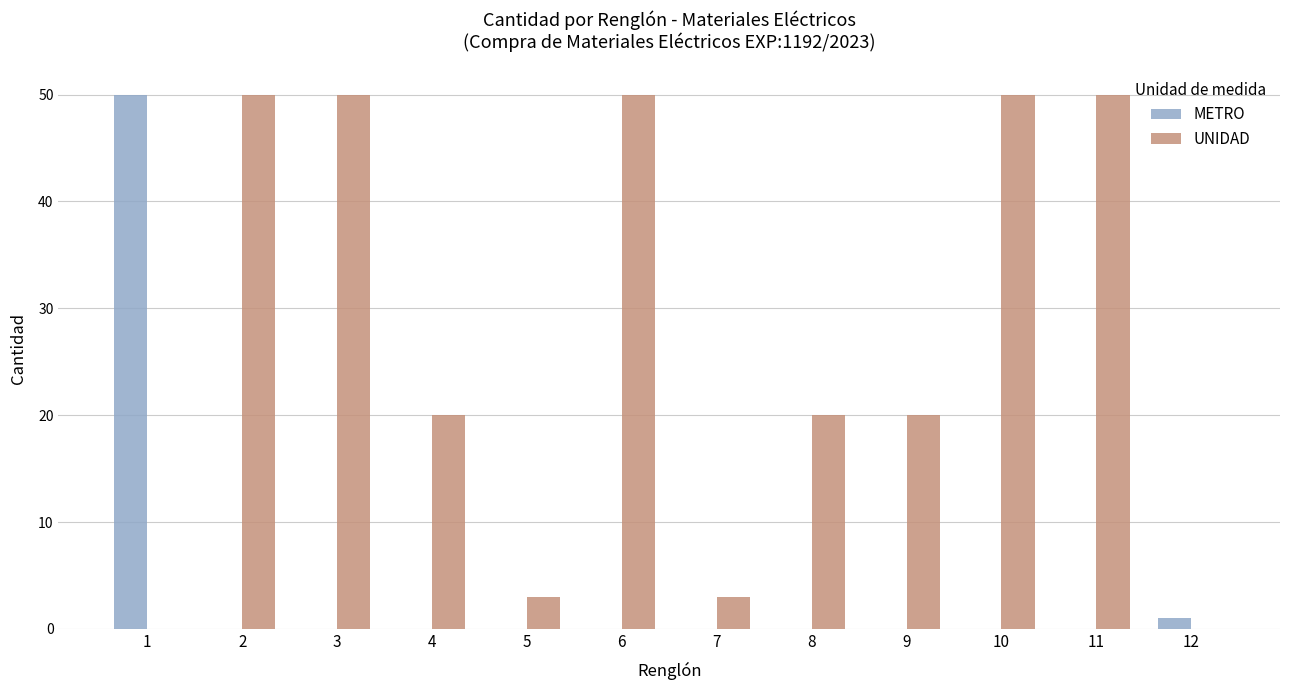

Which series has the largest total across all categories?

UNIDAD